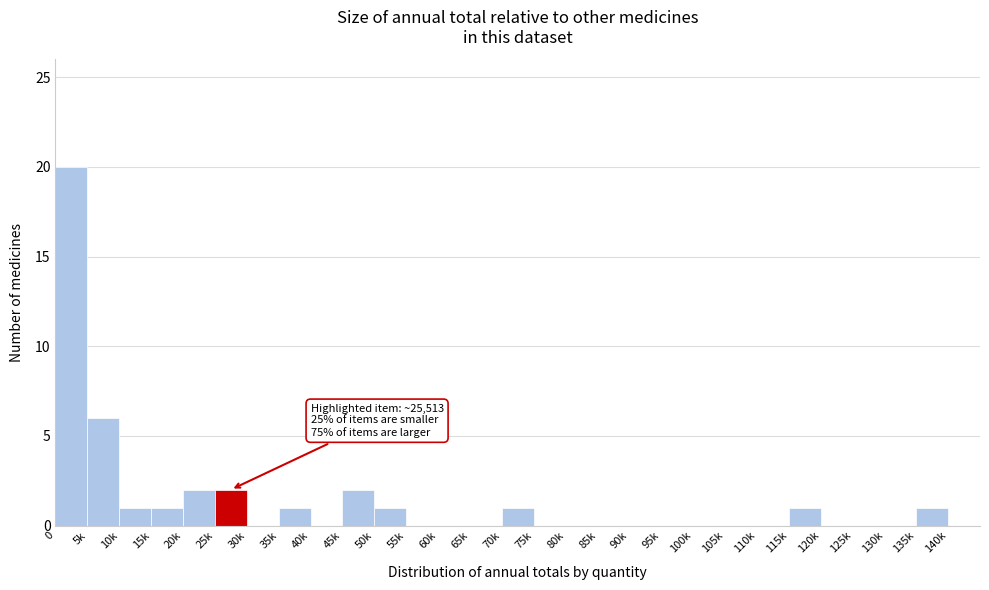

Reading left to right, what are all the values shown in this chart?

0=20	5k=6	10k=1	15k=1	20k=2	25k=2	30k=0	35k=1	40k=0	45k=2	50k=1	55k=0	60k=0	65k=0	70k=1	75k=0	80k=0	85k=0	90k=0	95k=0	100k=0	105k=0	110k=0	115k=1	120k=0	125k=0	130k=0	135k=1	140k=0